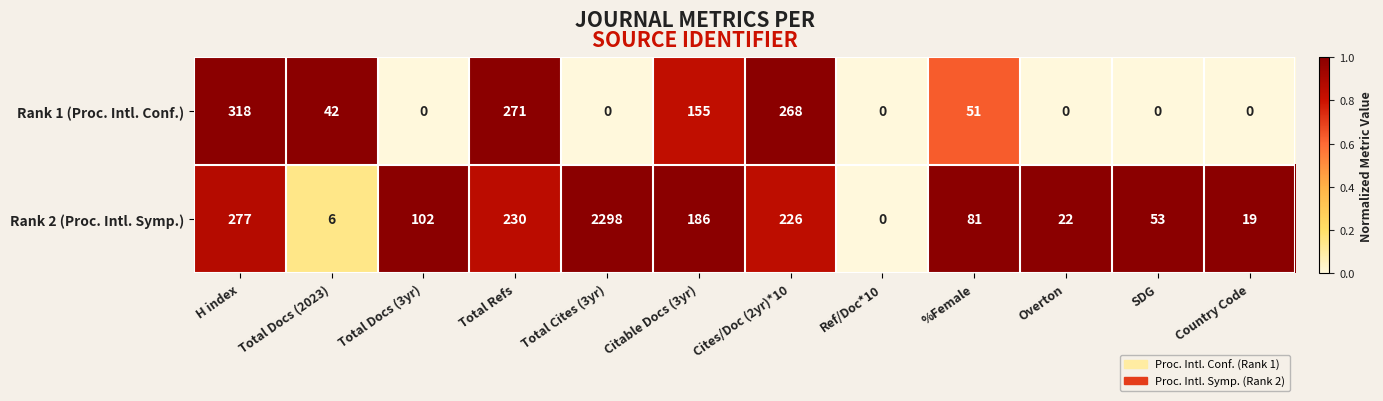

At Total Refs, list the series in order from largest to smallest.

Rank 1 (Proc. Intl. Conf.), Rank 2 (Proc. Intl. Symp.)